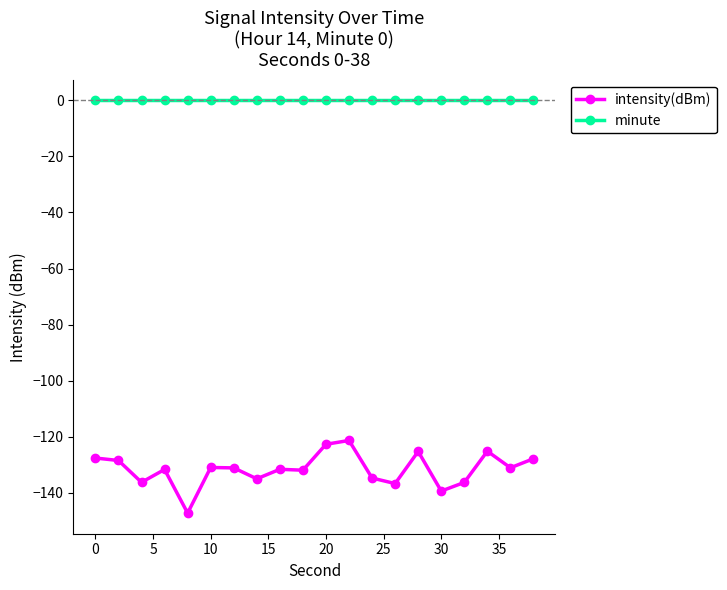

True or false: intensity(dBm) and minute intersect in this chart.

False